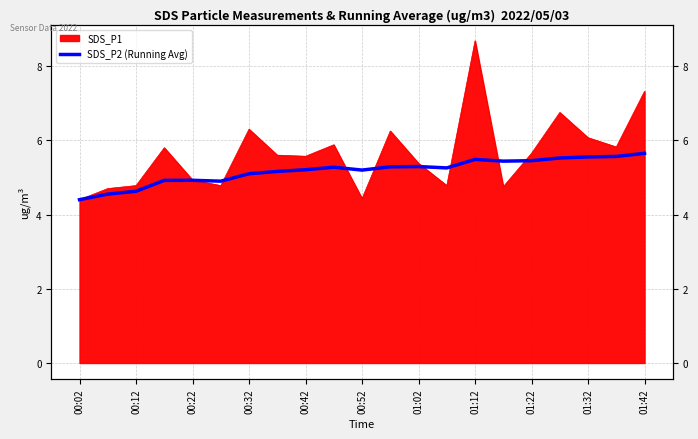

How many lines are shown in the chart?

1